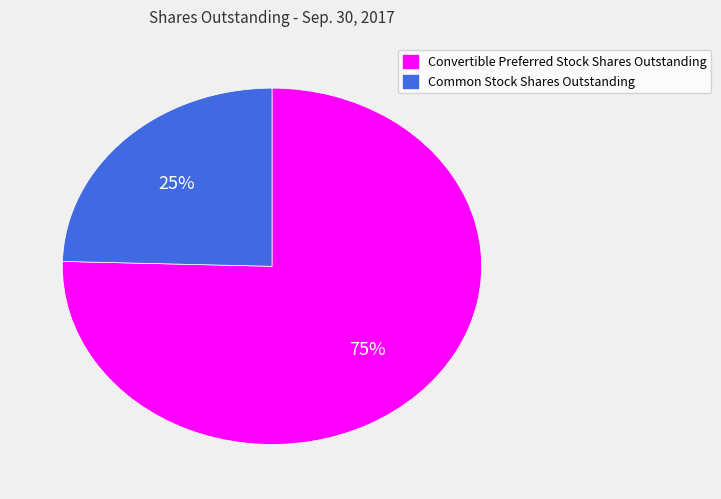

To the nearest percent, what portion does Common Stock Shares Outstanding represent?

25%